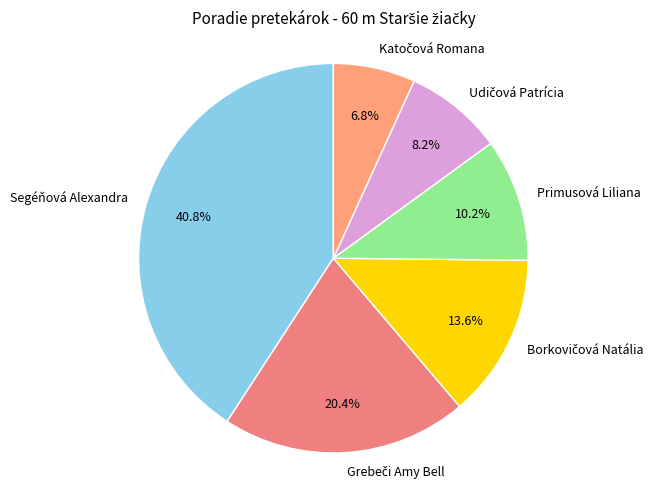

Which category has the biggest portion of the pie?

Segéňová Alexandra